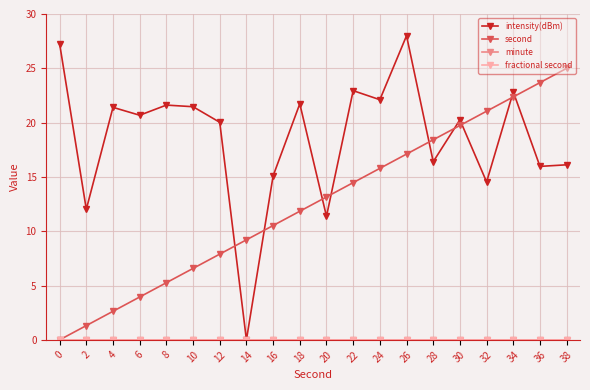

True or false: intensity(dBm) and fractional second intersect in this chart.

False